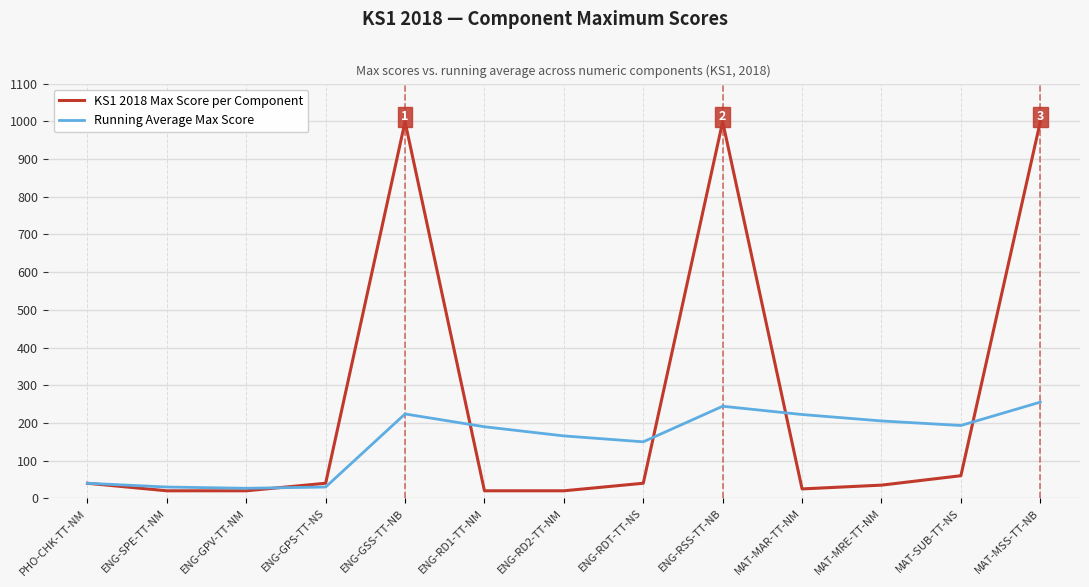

What is the total value across all series at MAT-MAR-TT-NM?

247.3